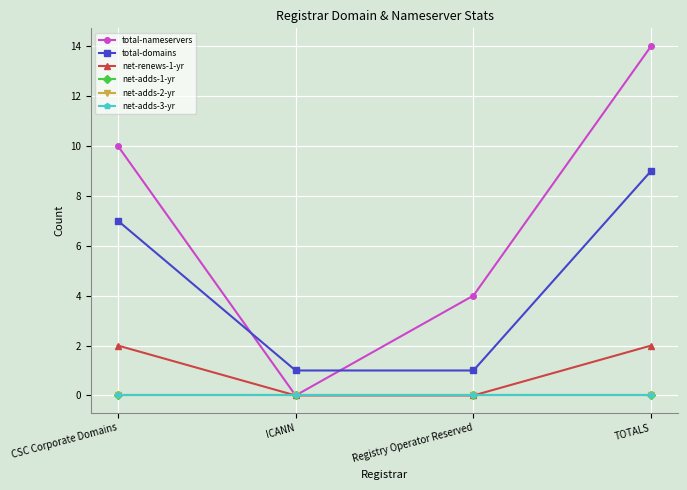

The net-adds-3-yr series shows 0 at TOTALS. True or false?

True